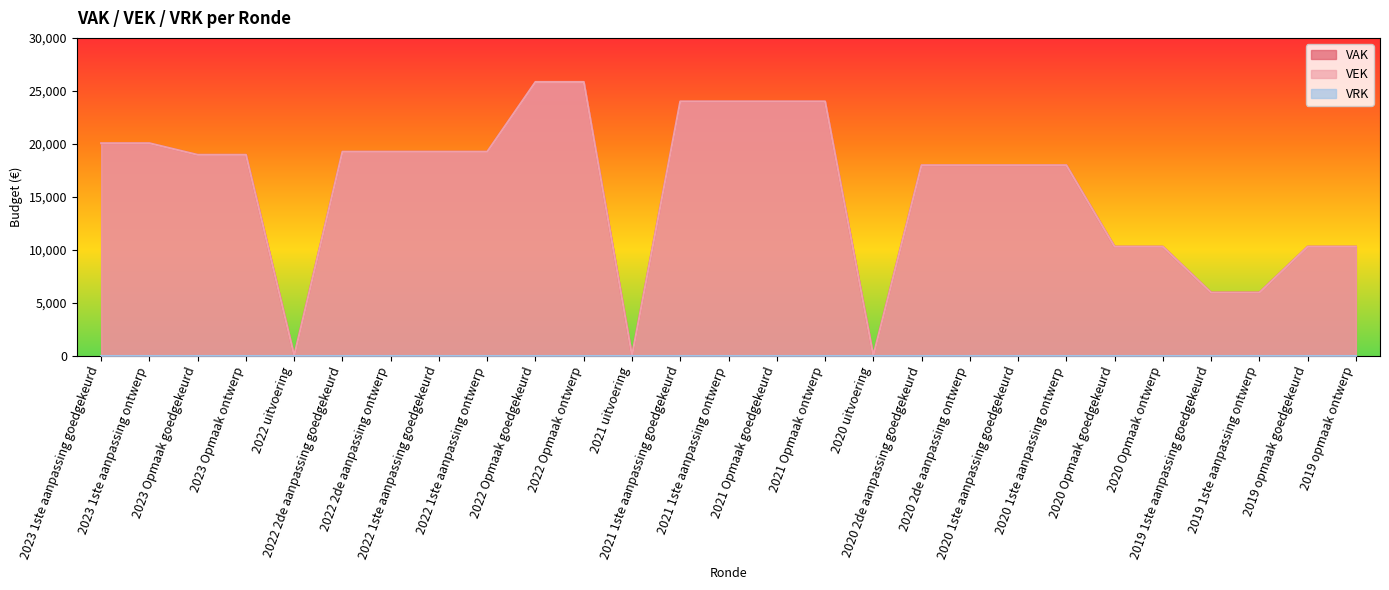

At how many categories does at least one series exceed 17756?

18